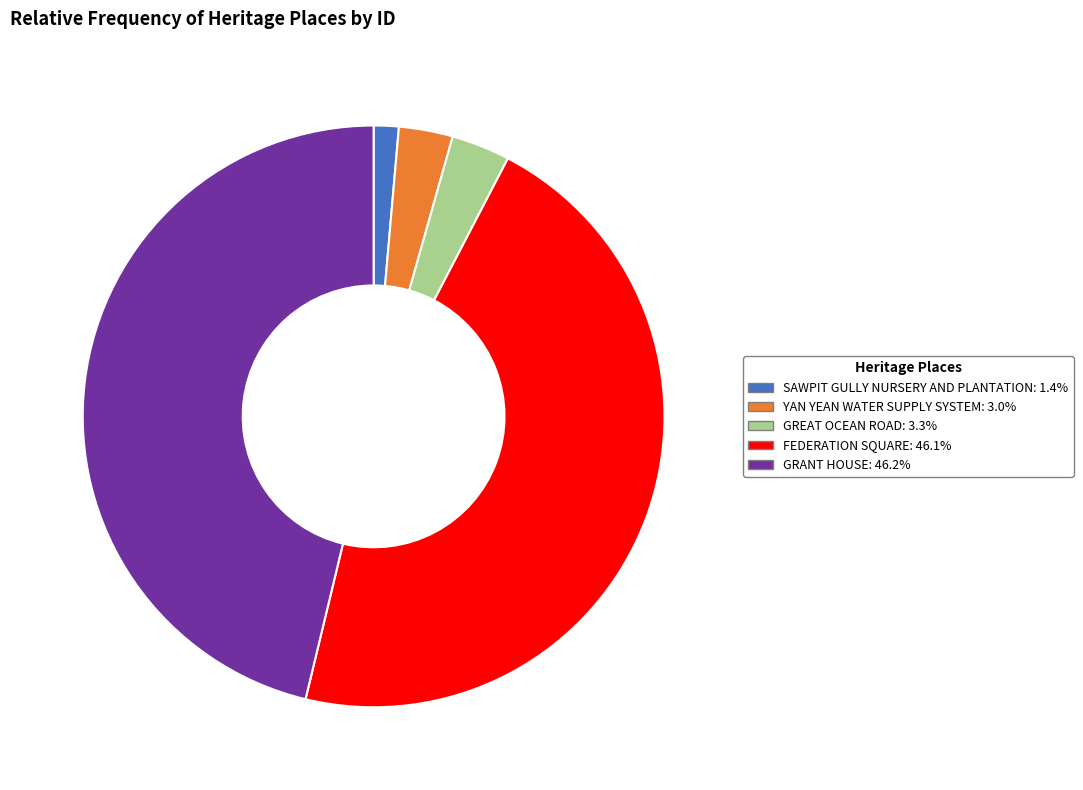

Is it true that FEDERATION SQUARE is 36% of the pie?

False